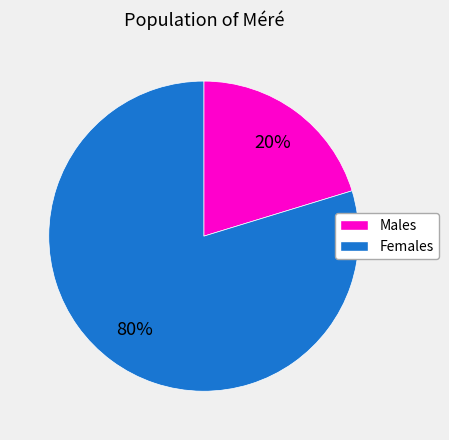

To the nearest percent, what portion does Females represent?

80%